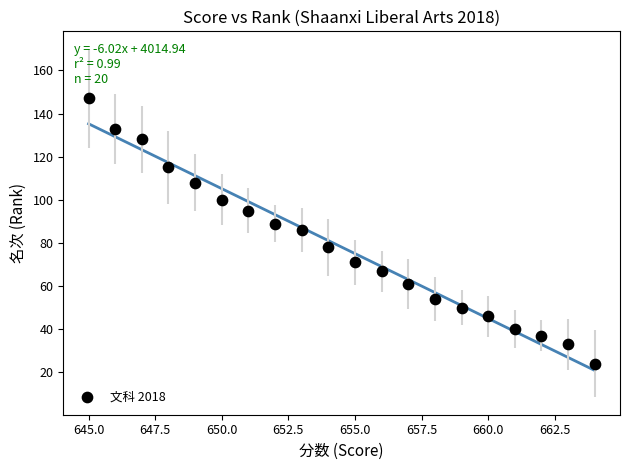

What is the range of Y values (max minus min)?

123